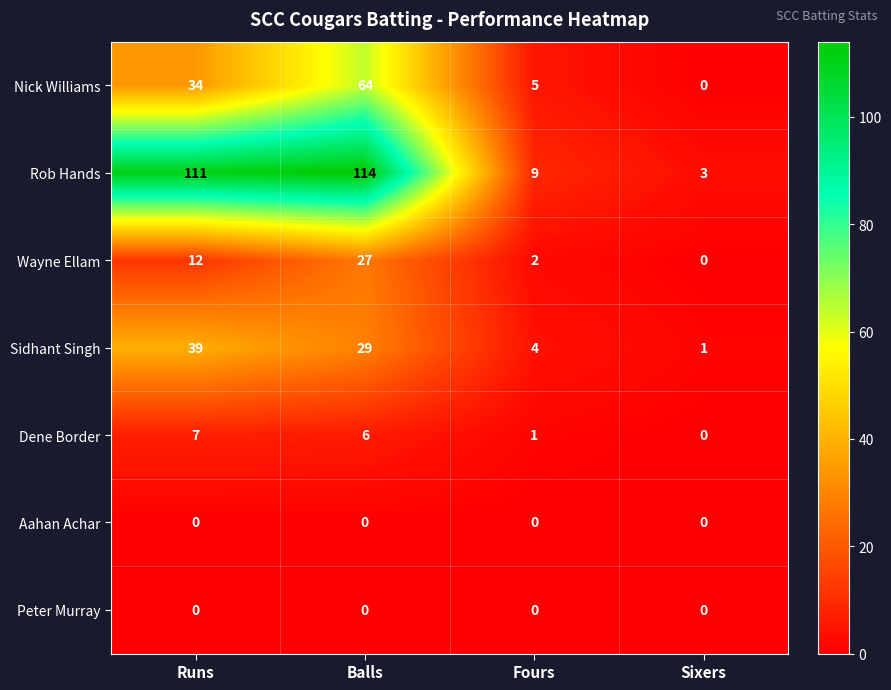

What is the total value across all series at Fours?

21